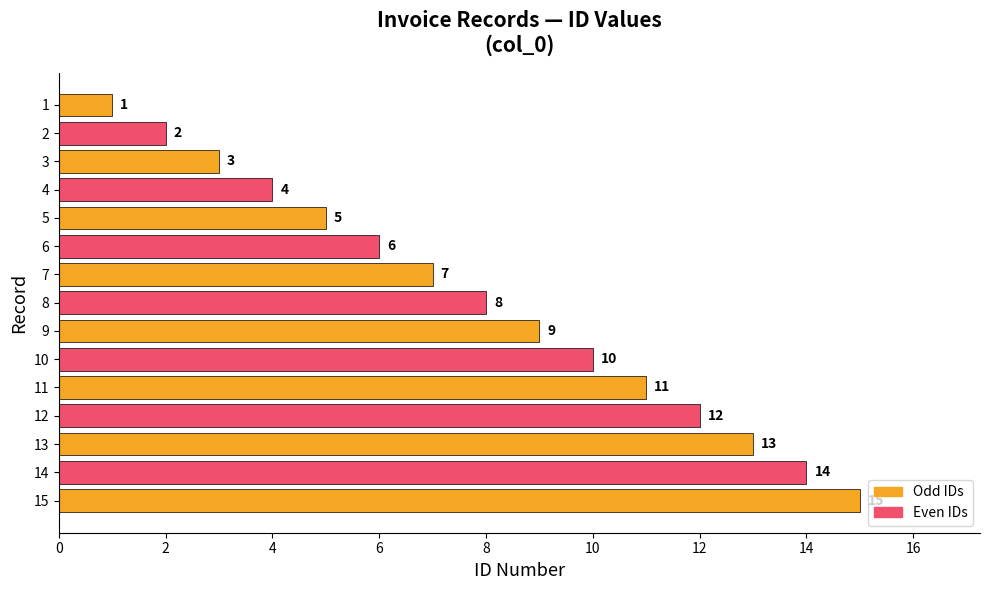

Which has a higher value, 10 or 8?

10